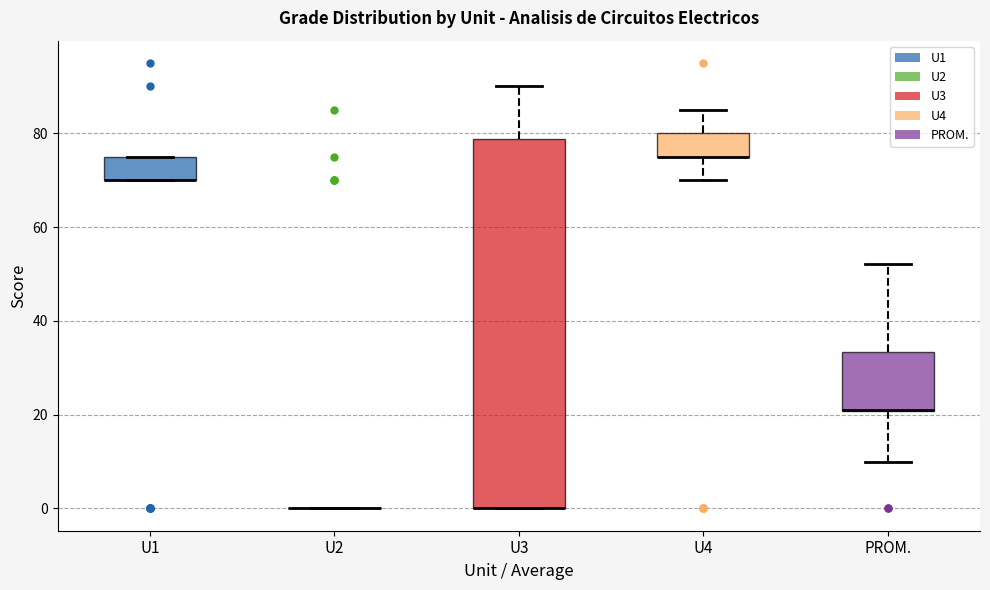

Reading left to right, transcribe this box plot: for each box, give where its median line is, the range the box spans, and where its two whiskers end, as read against the y-axis. The values are not printed on the chart, so give them approximately, as read against the axis.

U1: median 70 (drawn on the box's lower edge), box 70 to 76, whiskers 70 to 76
U2: box collapsed to a line at 0, whiskers 0 to 0
U3: median 0 (drawn on the box's lower edge), box 0 to 78, whiskers 0 to 90
U4: median 76 (drawn on the box's lower edge), box 76 to 80, whiskers 70 to 86
PROM.: median 22 (drawn on the box's lower edge), box 20 to 34, whiskers 10 to 52